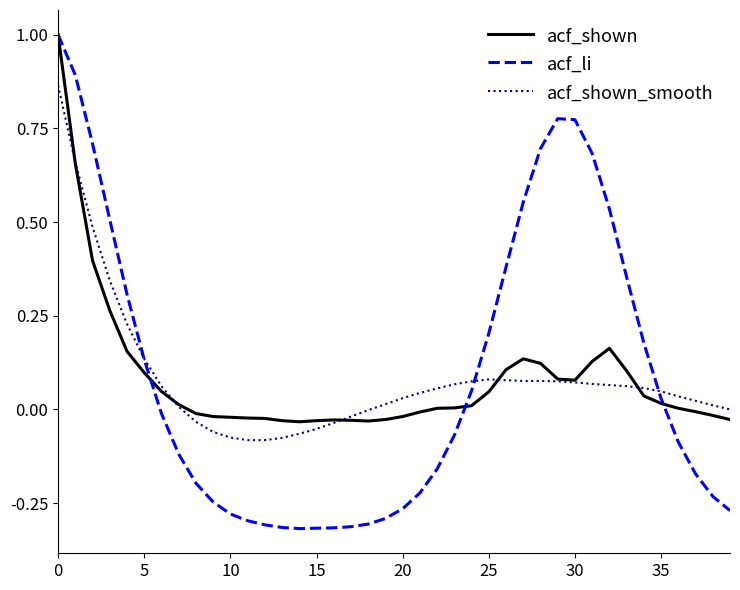

What is the maximum value shown in the chart?

1.0